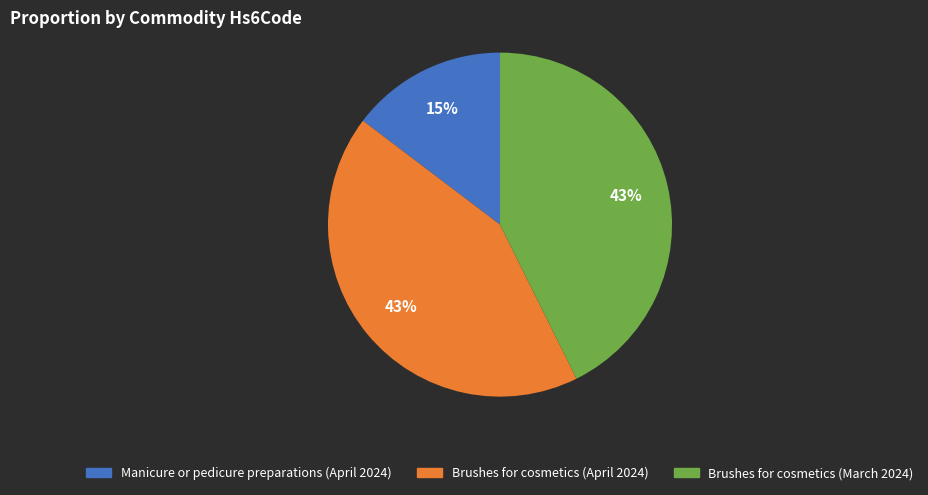

Count the number of slices in the pie.

3